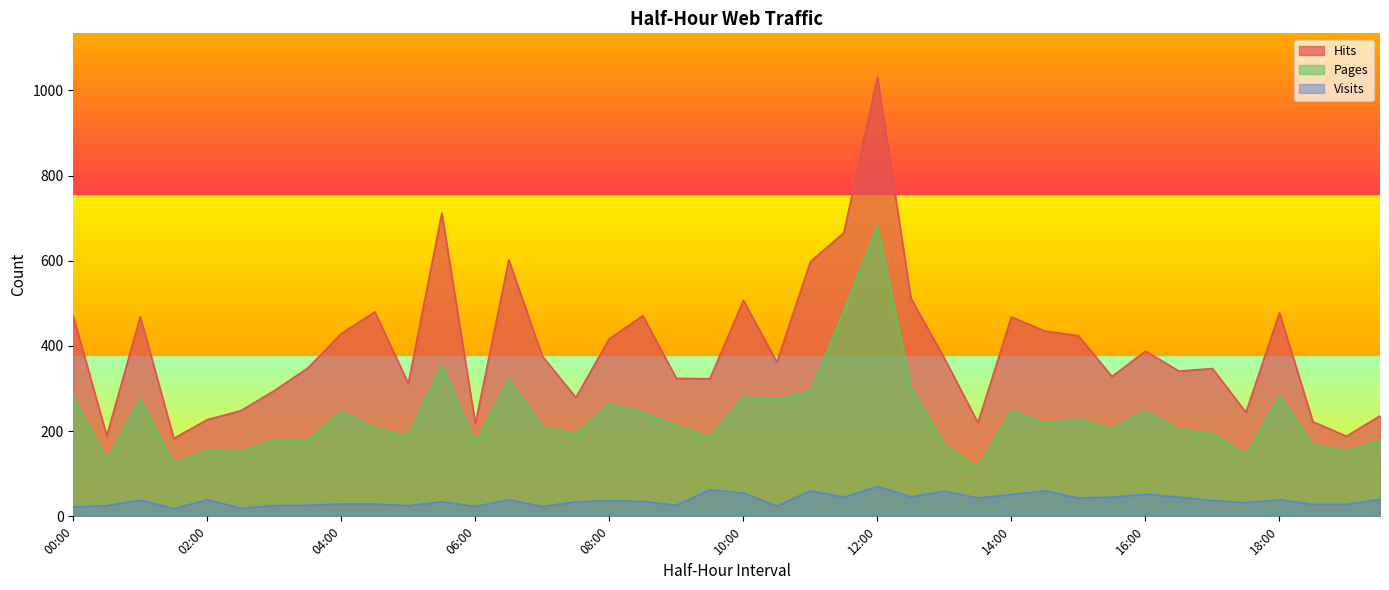

The Hits series shows 438 at 15:30. True or false?

False